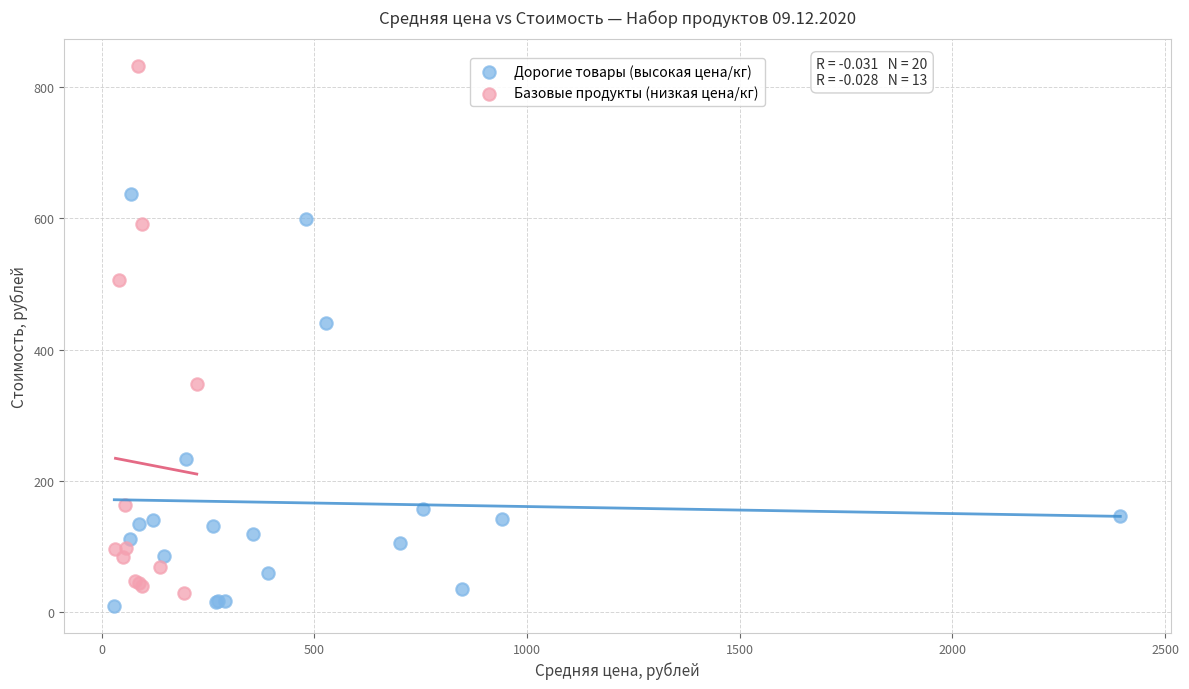

Which series contains the highest Y value?

Базовые продукты (низкая цена/кг)